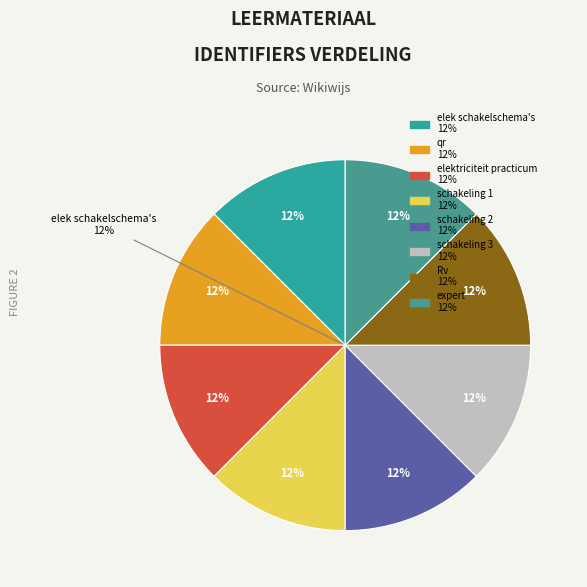

How many slices are in this pie chart?

8